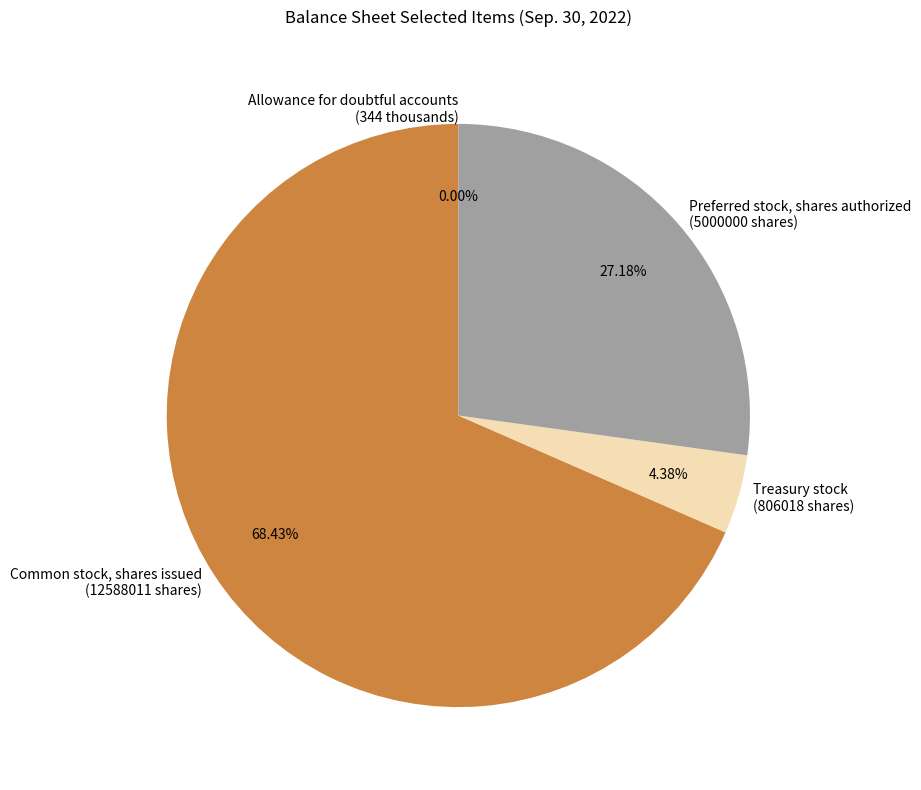

What percentage do Treasury stock and Preferred stock, shares authorized together represent?

31.6%